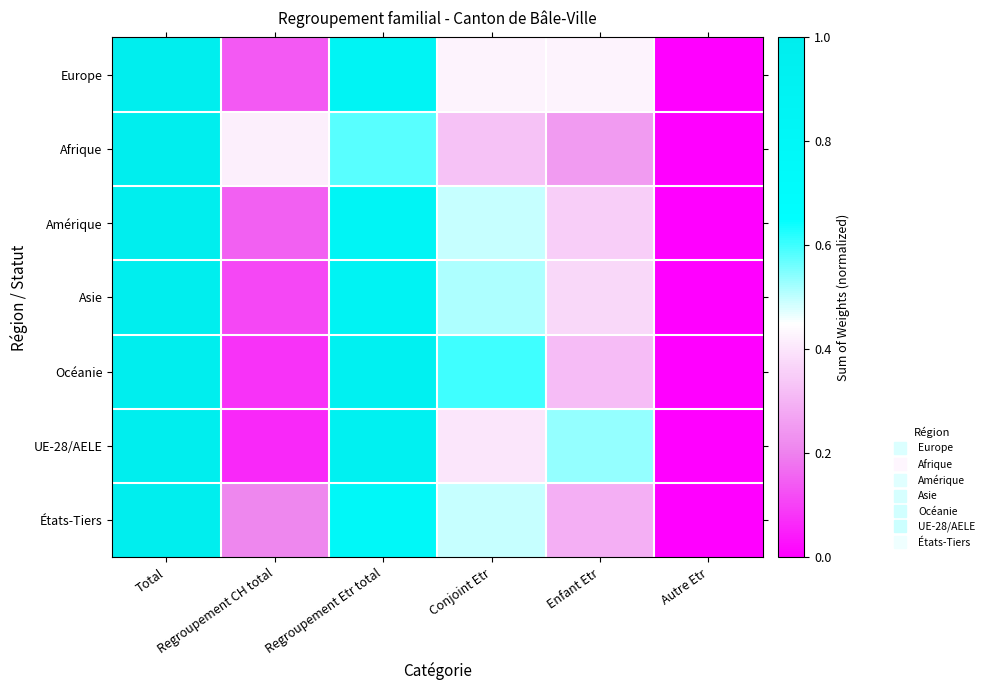

What is the total value across all series at Enfant Etr?

2.5